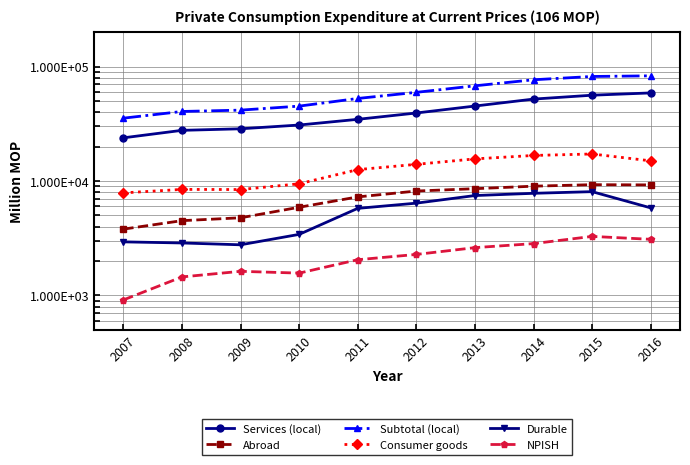

Does the chart display data point markers on the line(s)?

Yes